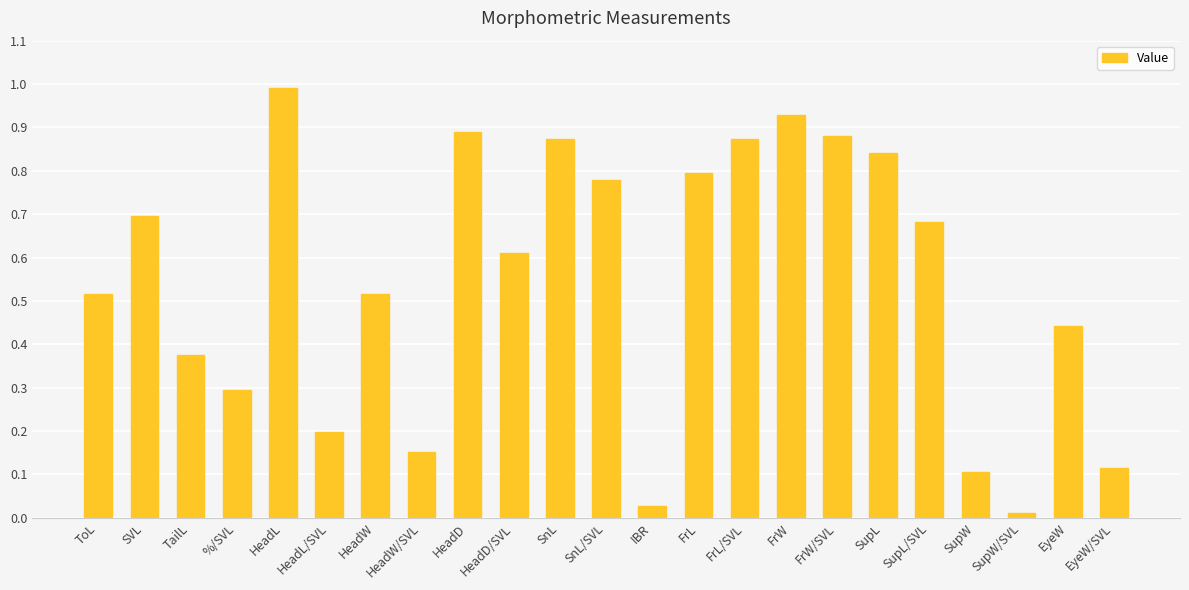

What is the difference between the maximum and minimum values?

1.0